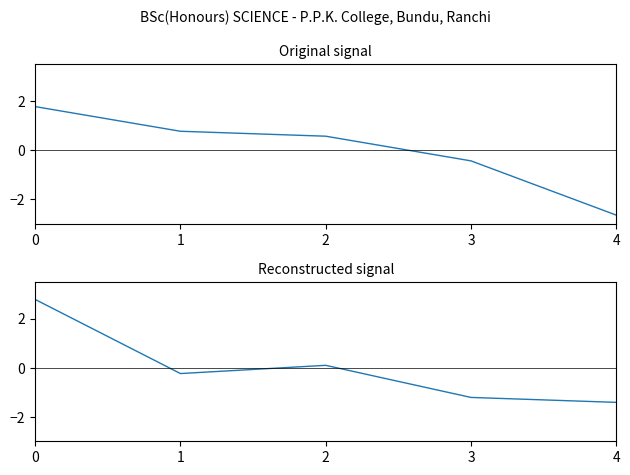

Which series changed the most between 3 and 4?

Score1